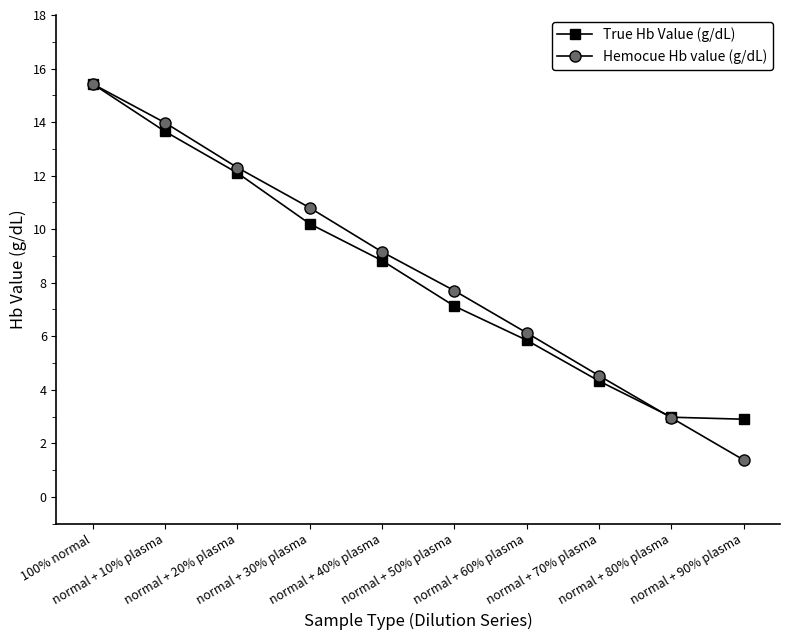

How many data points does each series have?

10